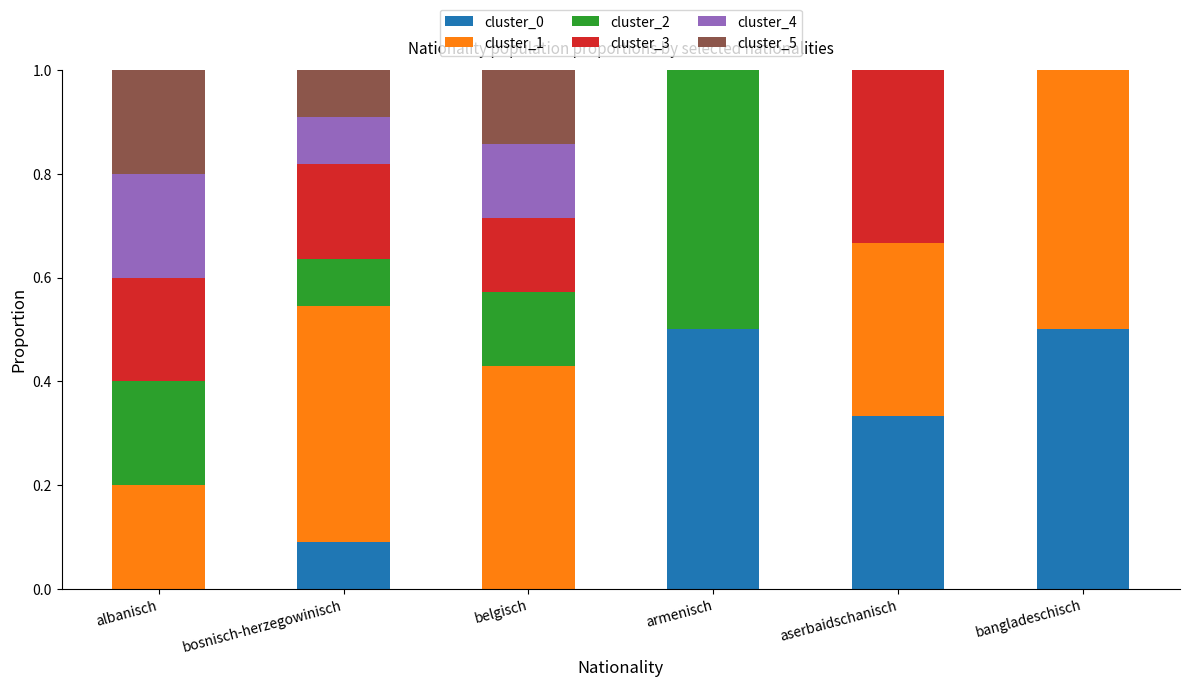

What is the total value across all series at belgisch?

1.0